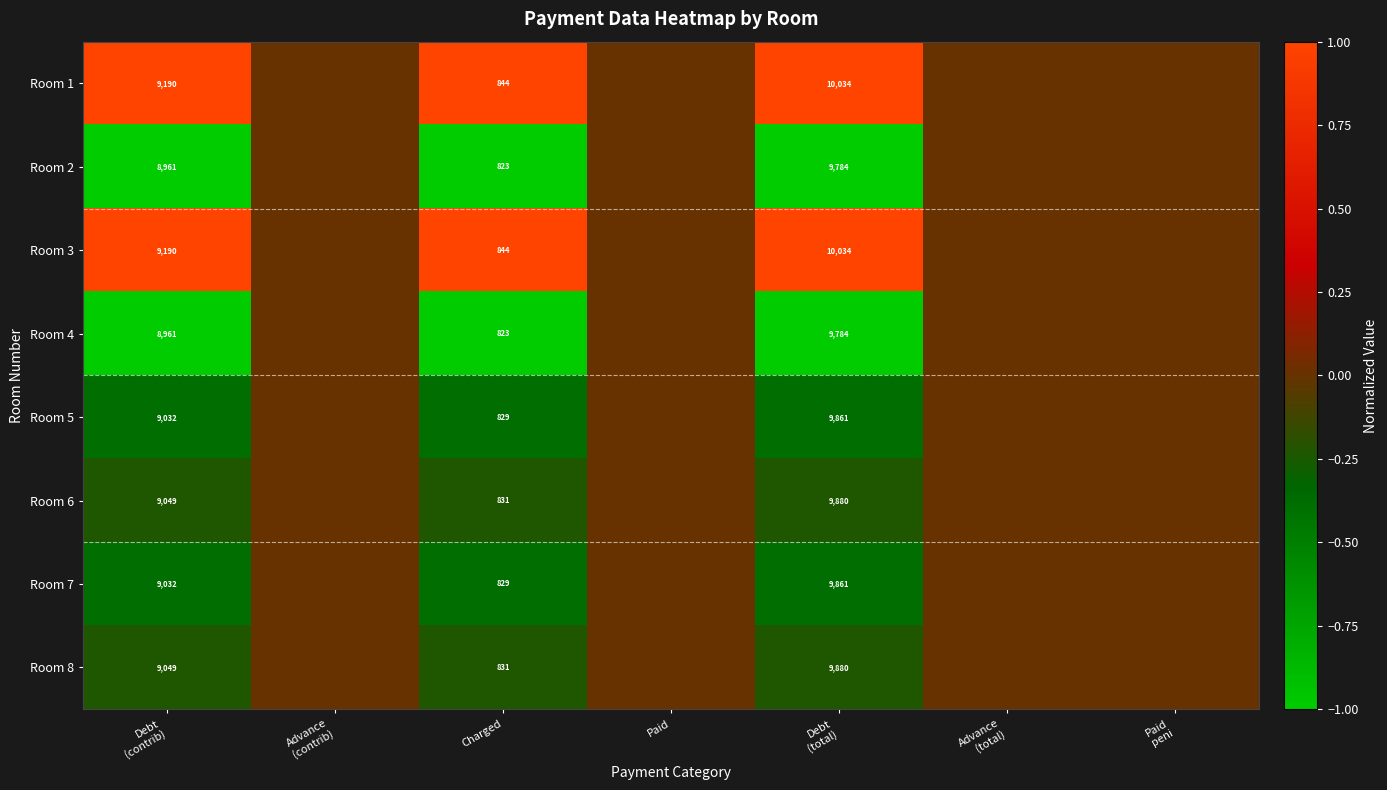

What is the total value across all series at Charged?

6654